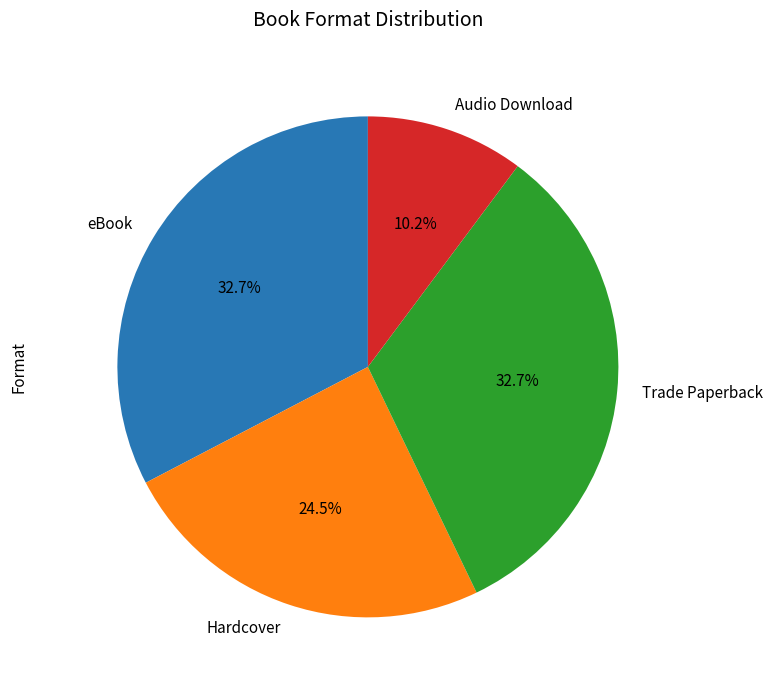

The eBook slice represents 27% of the pie. True or false?

False